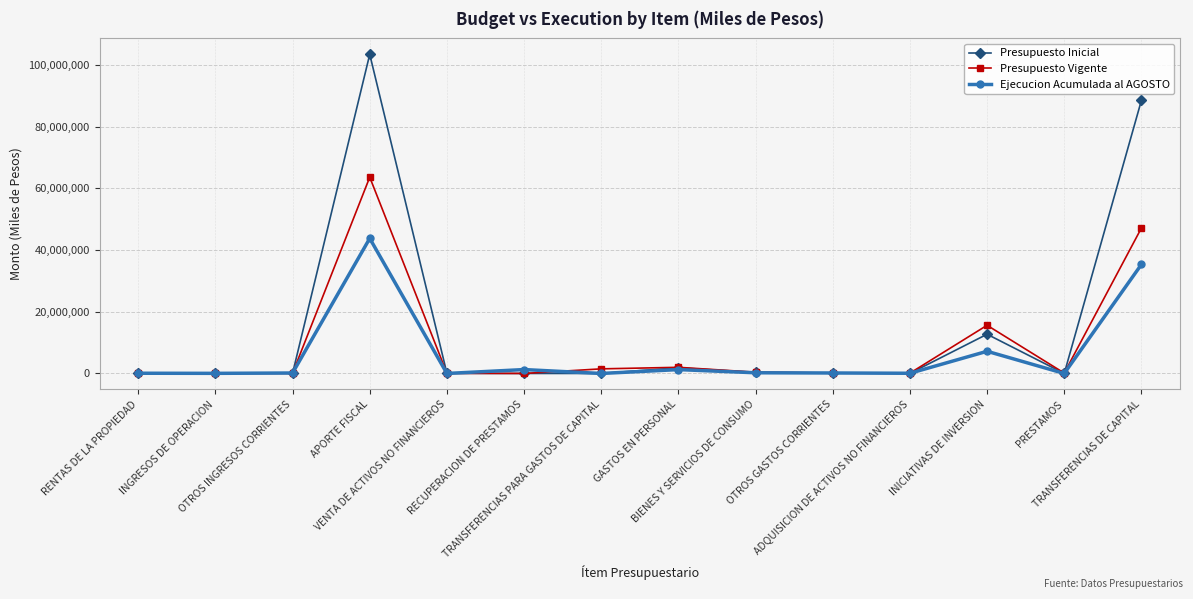

Which series has the widest spread of values?

Presupuesto Inicial